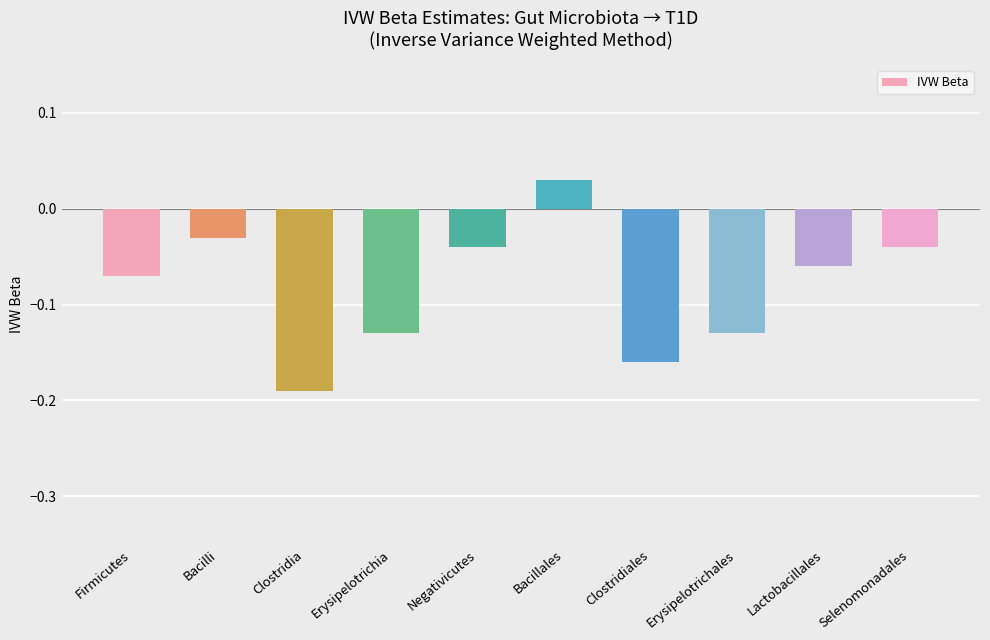

Where does the data first go above 0?

Bacillales